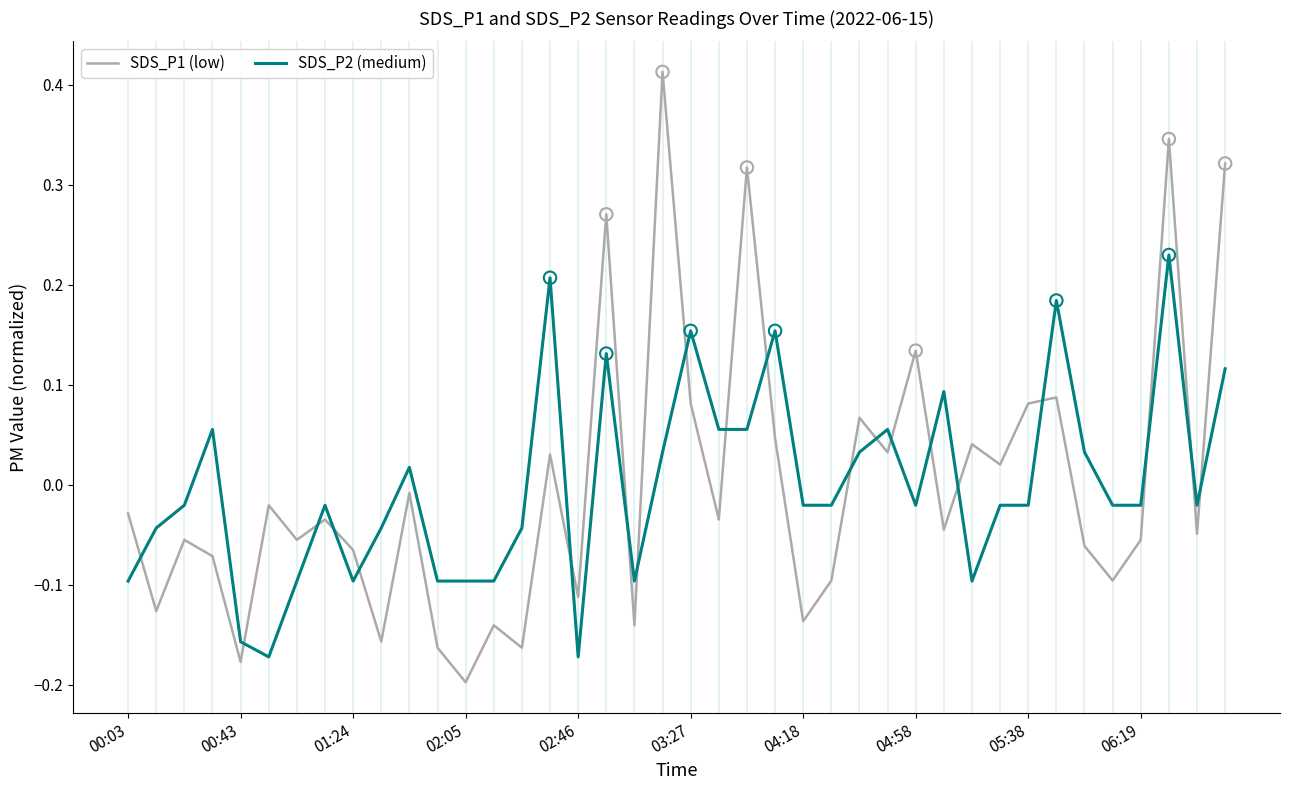

Which series has the widest spread of values?

SDS_P1 (low)